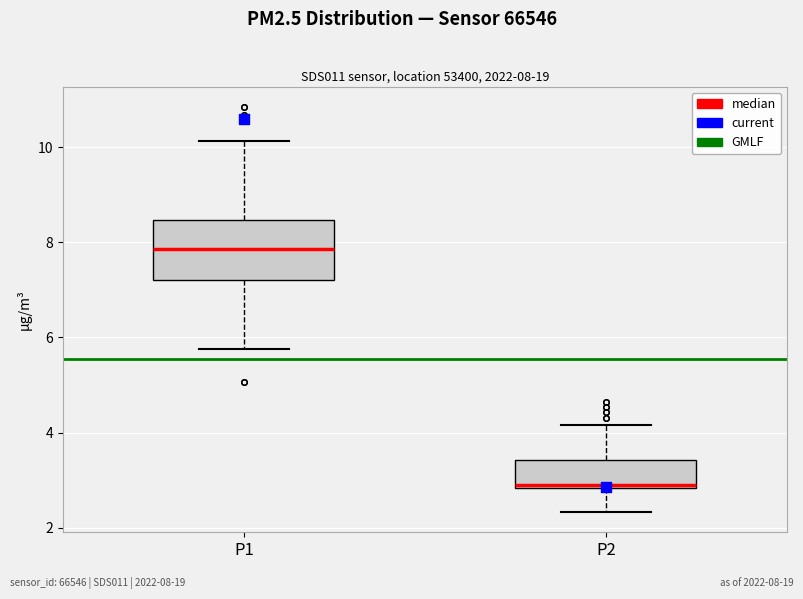

Which box has the highest median line?

P1